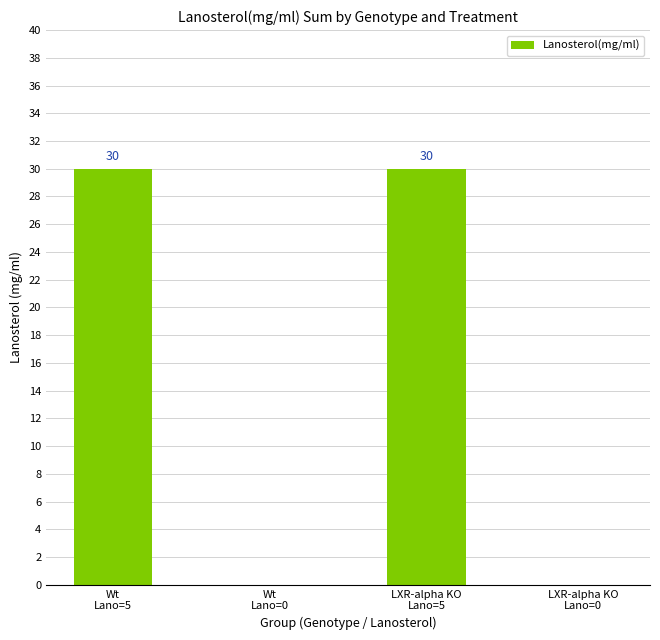

How many data points does each series have?

4